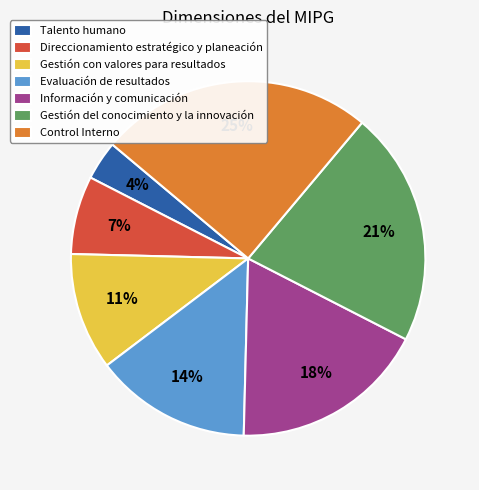

Rank the categories by value from lowest to highest.

Talento humano, Direccionamiento estratégico y planeación, Gestión con valores para resultados, Evaluación de resultados, Información y comunicación, Gestión del conocimiento y la innovación, Control Interno